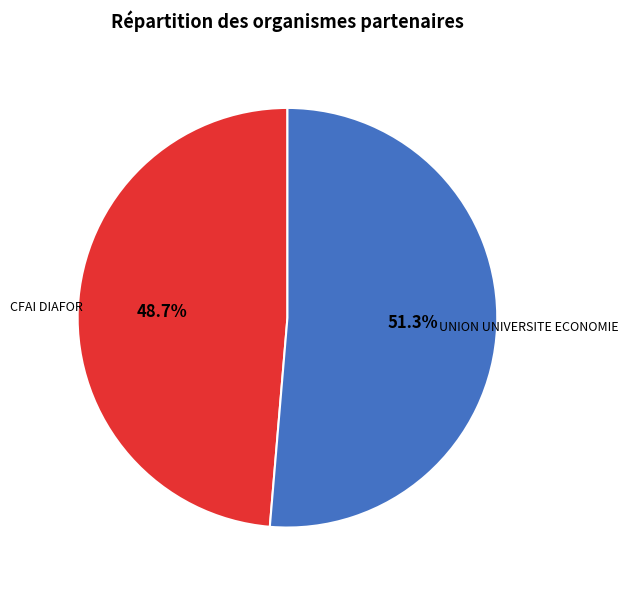

To the nearest percent, what is the average slice percentage?

50%